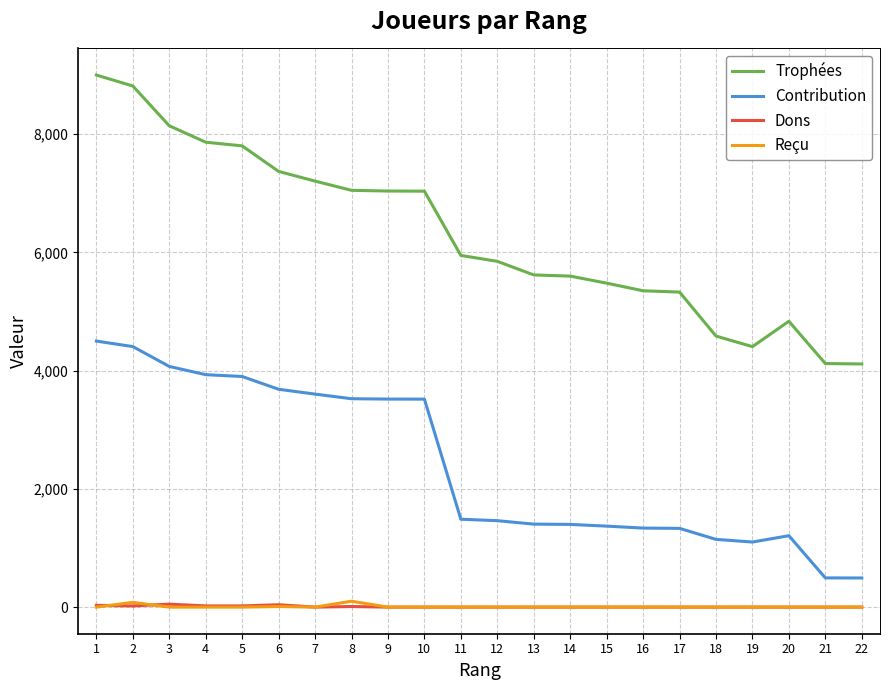

Which series changed the most between 5 and 19?

Trophées